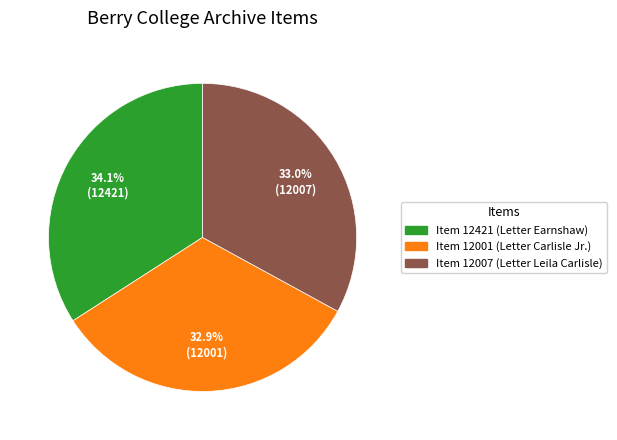

What percentage do Item 12007 and Item 12001 together represent?

65.9%